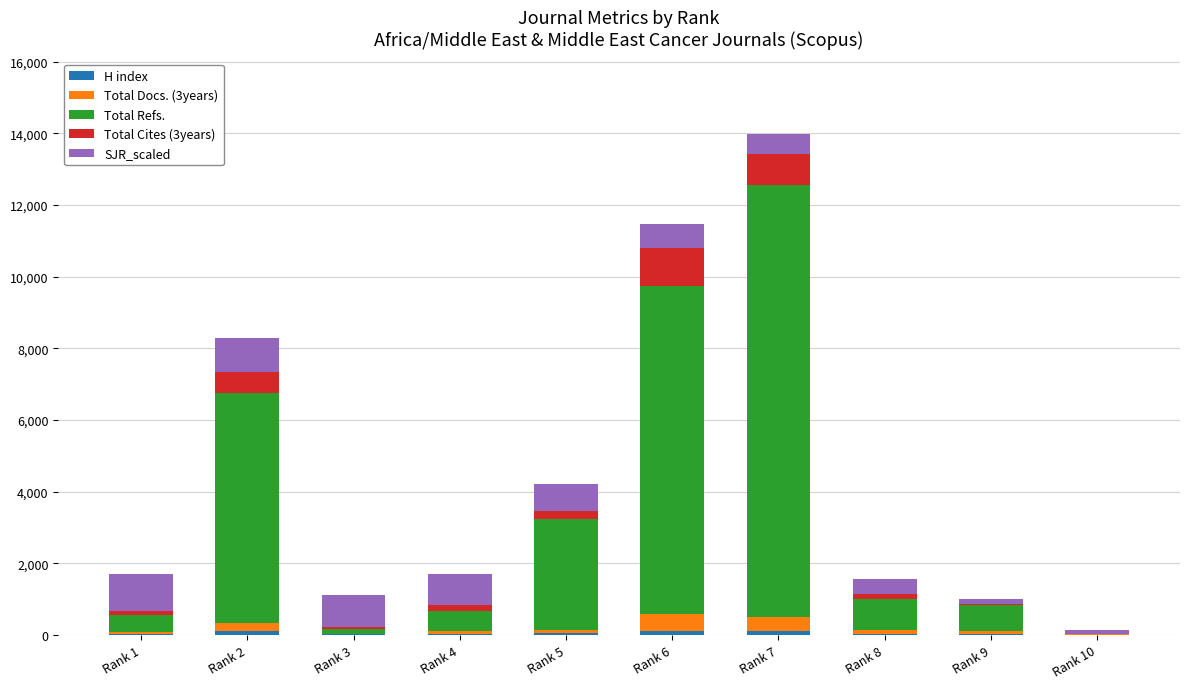

At which category is the sum across all series the highest?

Rank 7